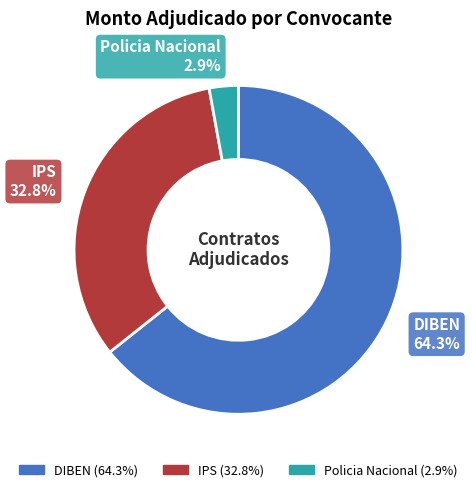

Combined, do Policia Nacional and IPS account for over 50%?

No